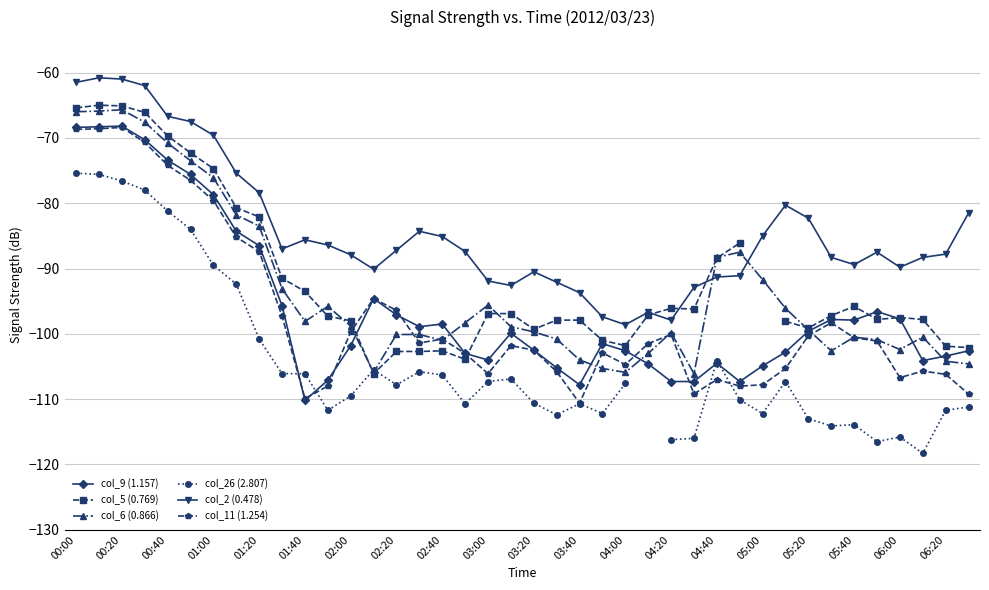

Is the value of col_2 (0.478) at 06:00 greater than the value of col_9 (1.157) at 04:00?

Yes